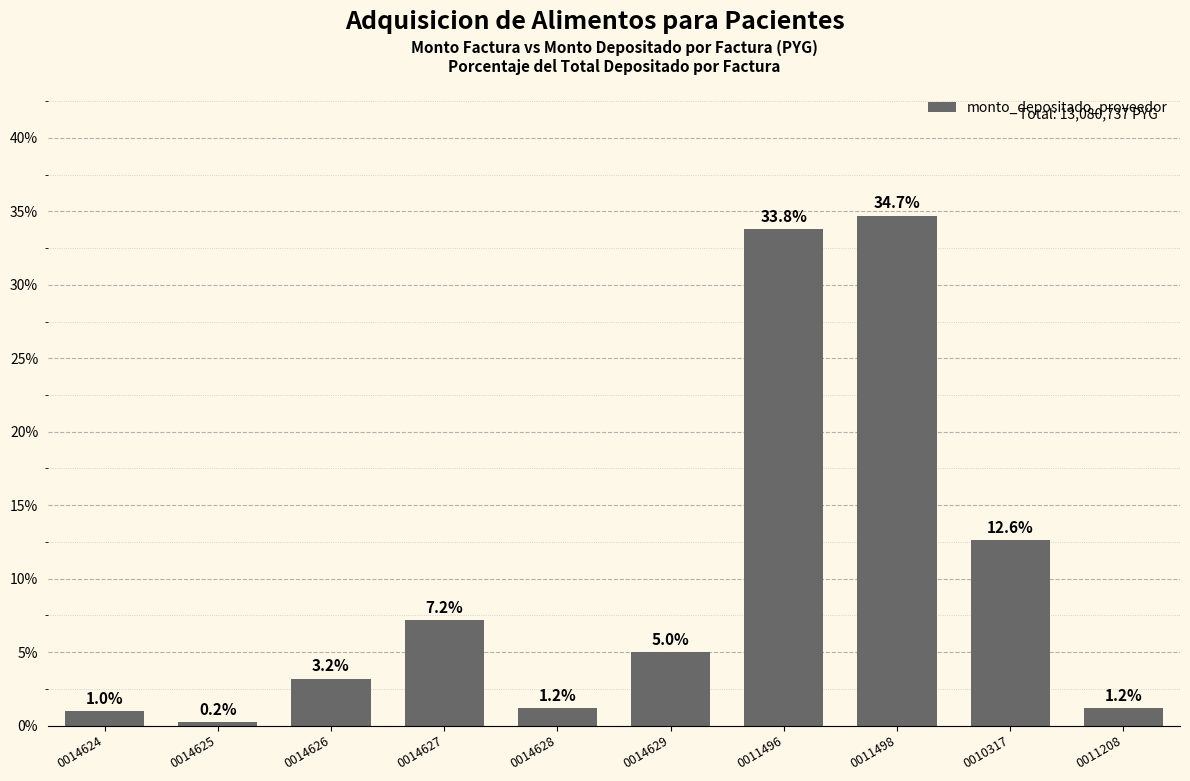

What is the value of the 9th bar from the left?

12.6